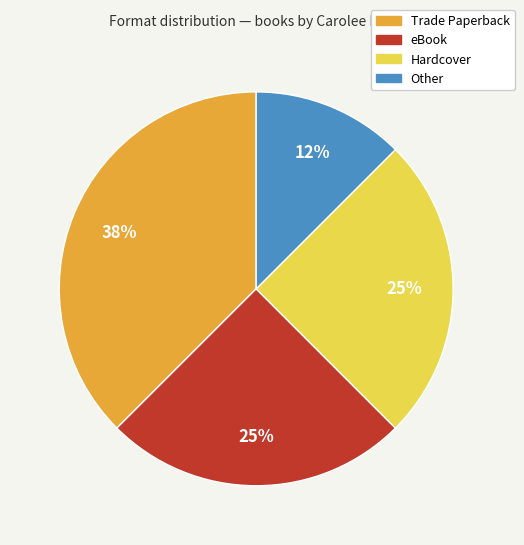

Do Hardcover and Trade Paperback together represent more than half of the pie?

Yes